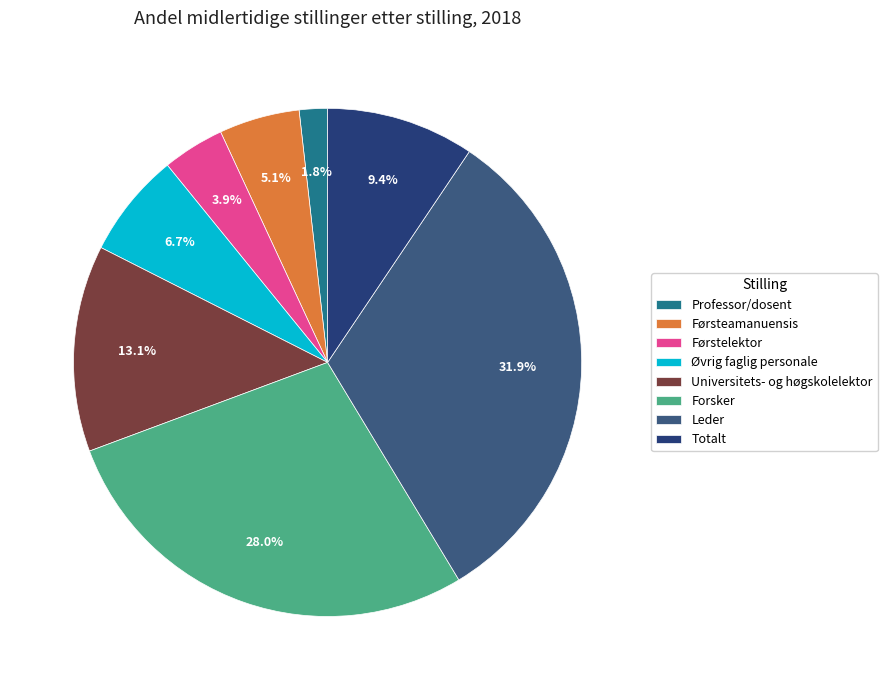

Does any single category account for the majority?

No